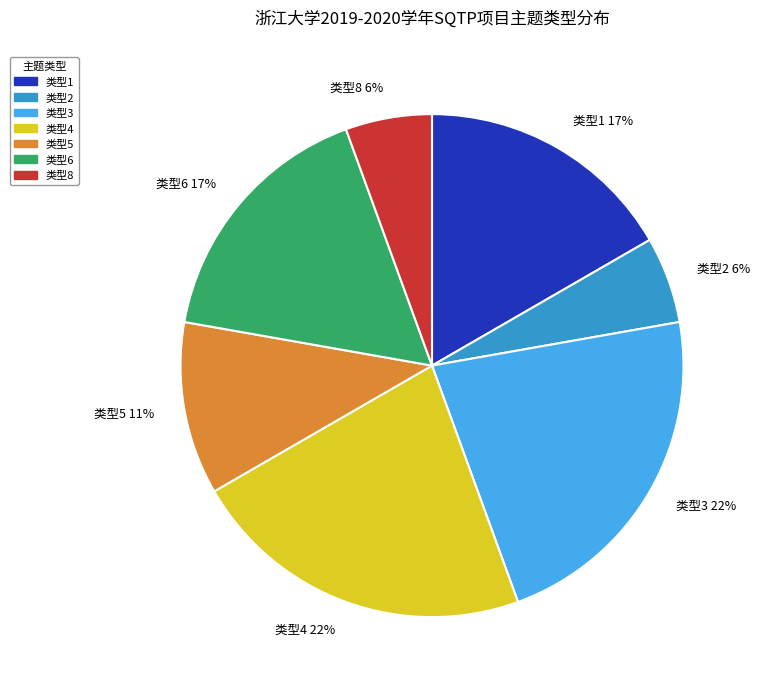

Do 类型8 6% and 类型1 17% together represent more than half of the pie?

No